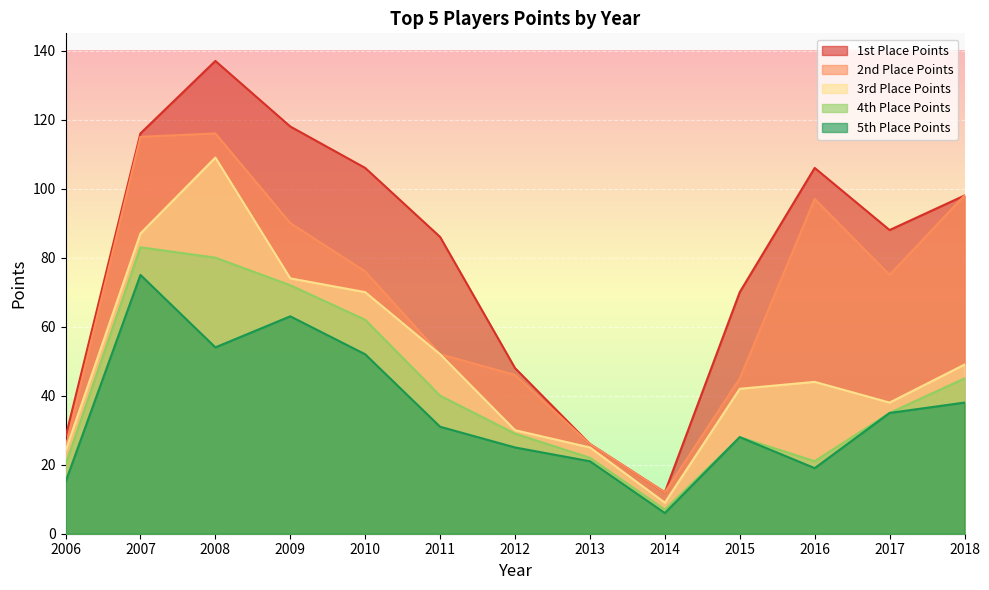

Rank the series by their maximum value, from lowest to highest.

5th Place Points, 4th Place Points, 3rd Place Points, 2nd Place Points, 1st Place Points